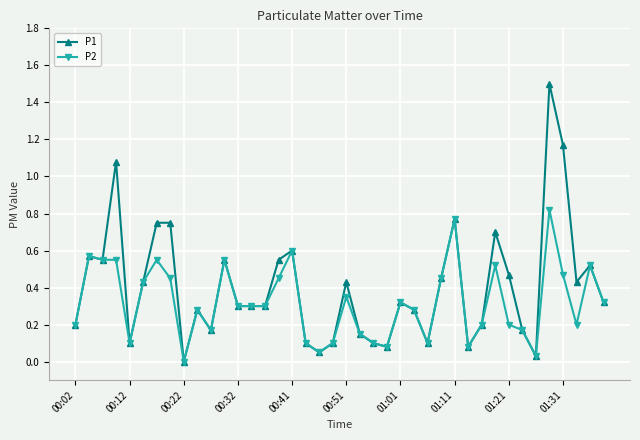

True or false: P2 has more than 2 interior local peaks.

True